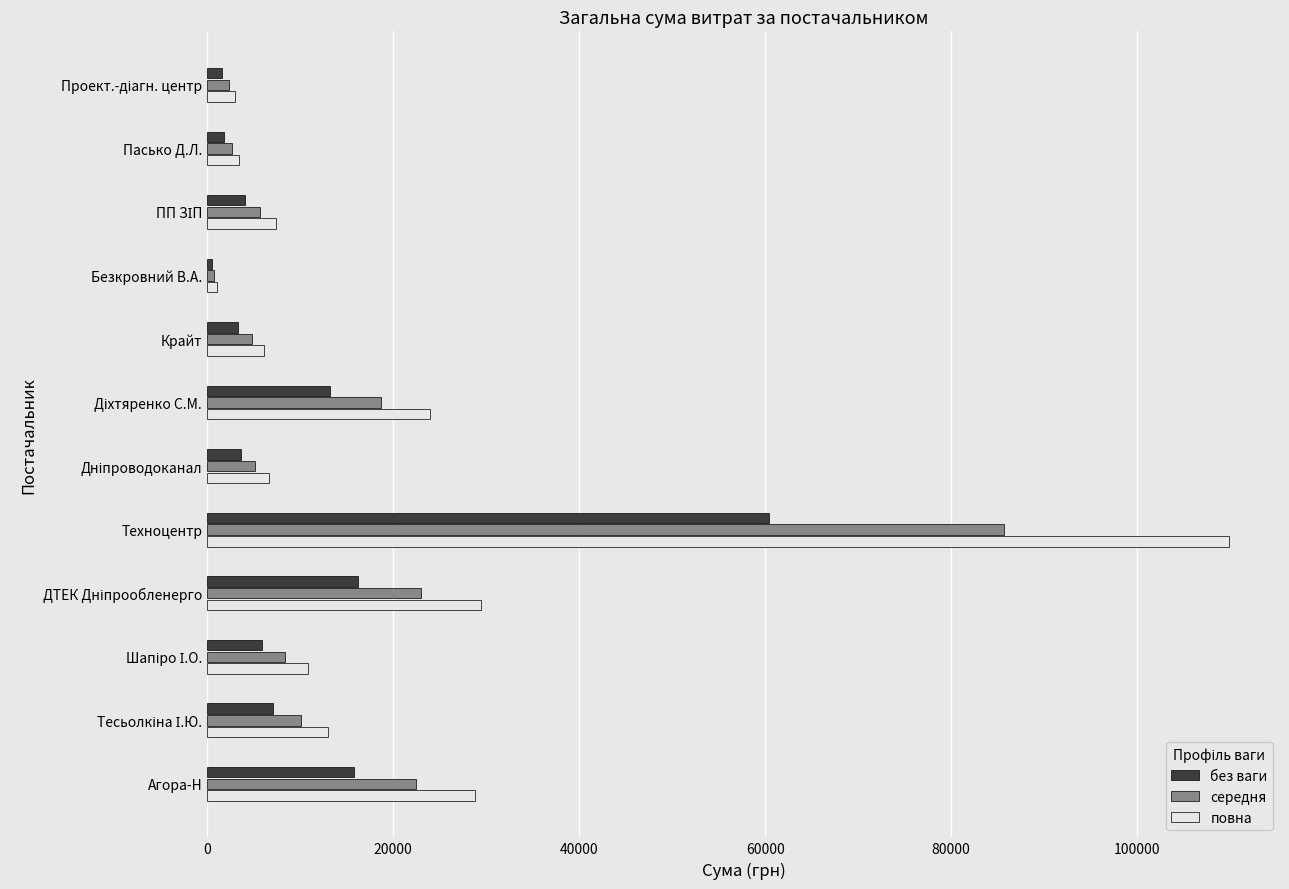

True or false: середня has a value of 125963.1 at Техноцентр.

False